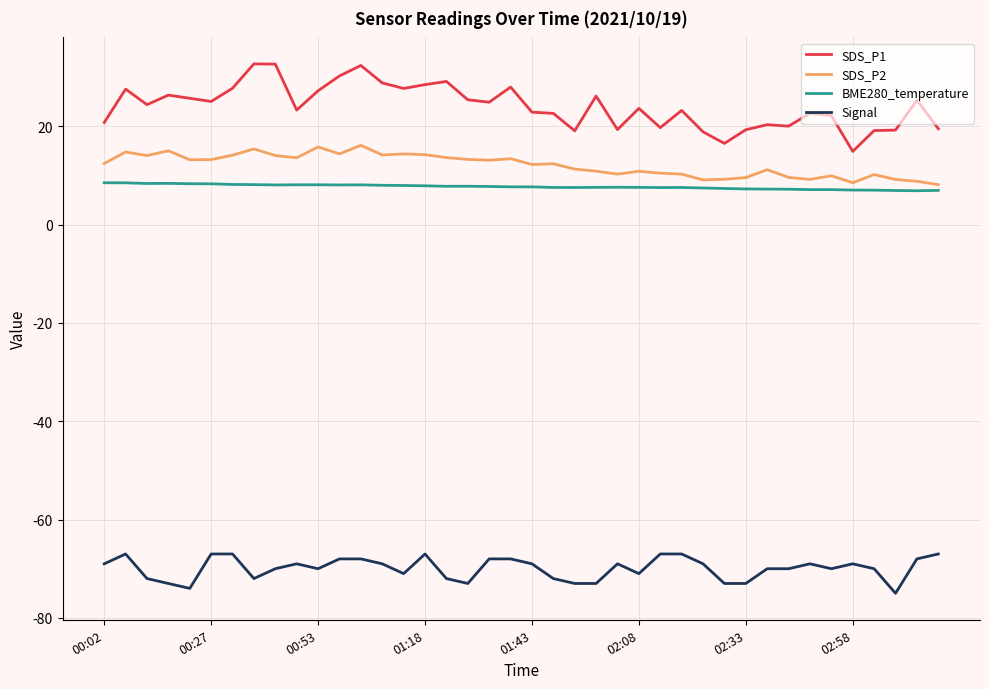

Rank the series by their maximum value, from lowest to highest.

Signal, BME280_temperature, SDS_P2, SDS_P1